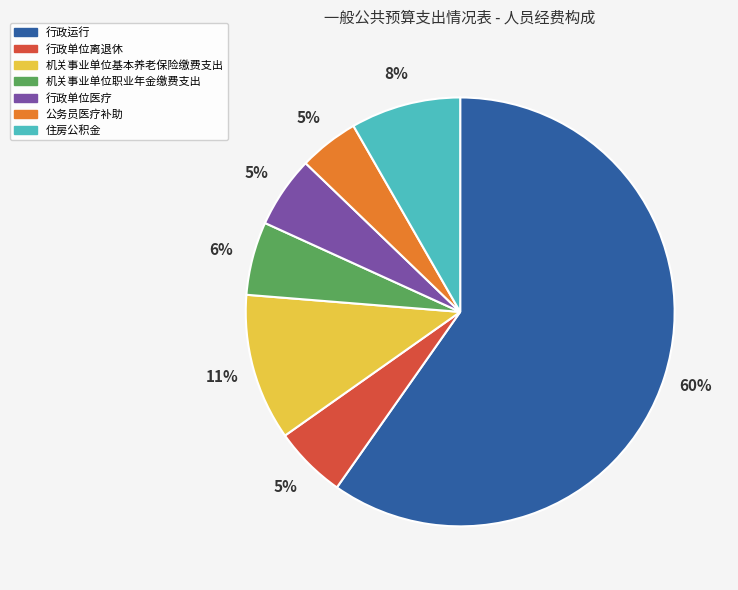

To the nearest percent, what is the combined percentage of 行政运行 and 行政单位离退休?

65%